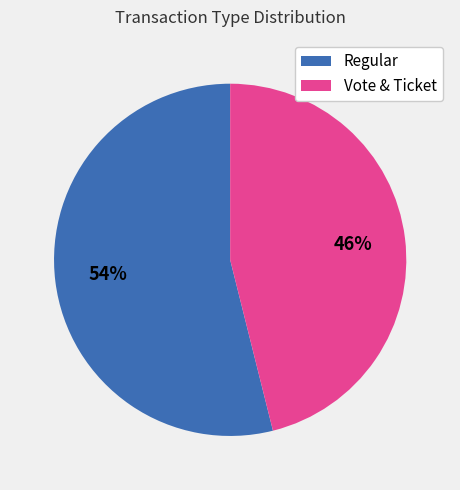

Which slice is the smallest?

Vote & Ticket